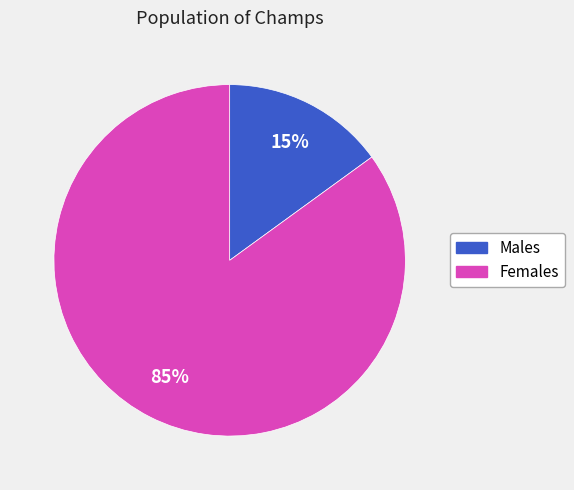

Rank the categories by value from lowest to highest.

Males, Females